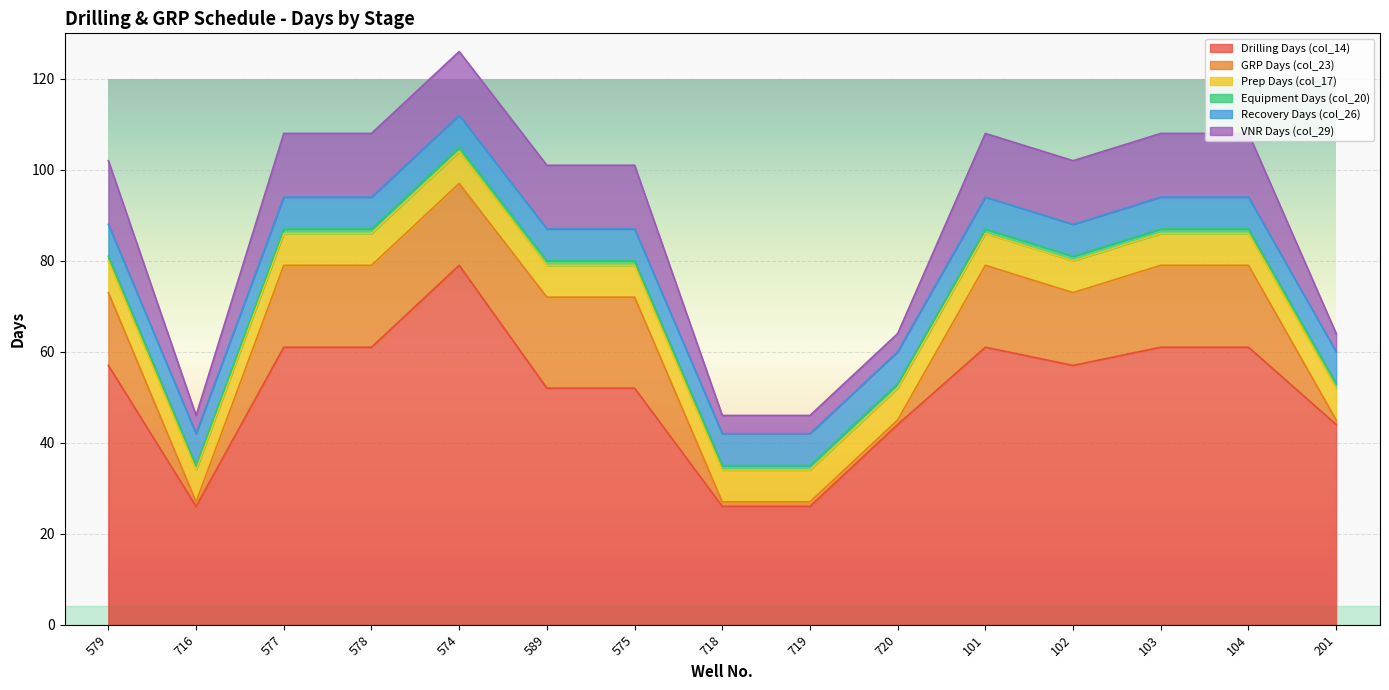

Which series changed the most between 577 and 719?

Drilling Days (col_14)